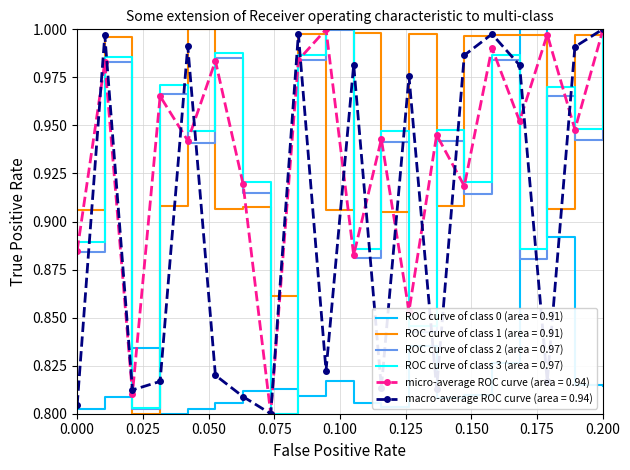

Which series has the largest total across all categories?

ROC curve of class 1 (area = 0.91)